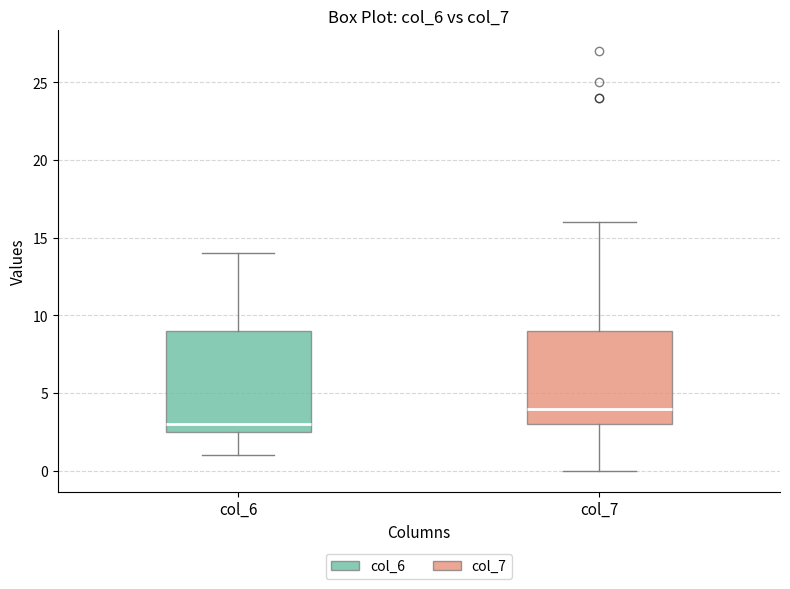

Which box is the tallest, from its lower edge to its upper edge?

col_6